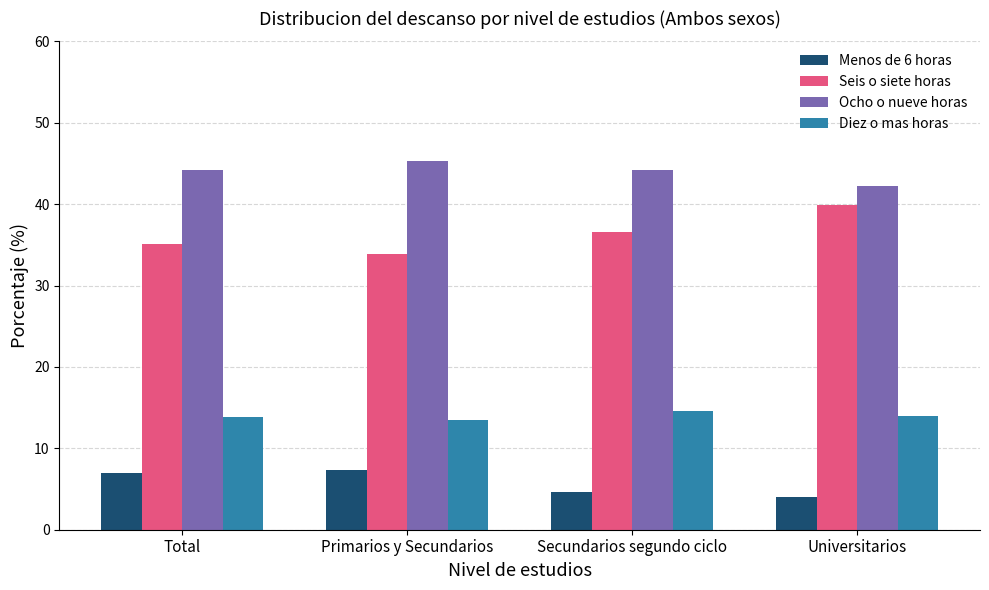

What is the sum of the Menos de 6 horas values at Total and Secundarios segundo ciclo?

11.6